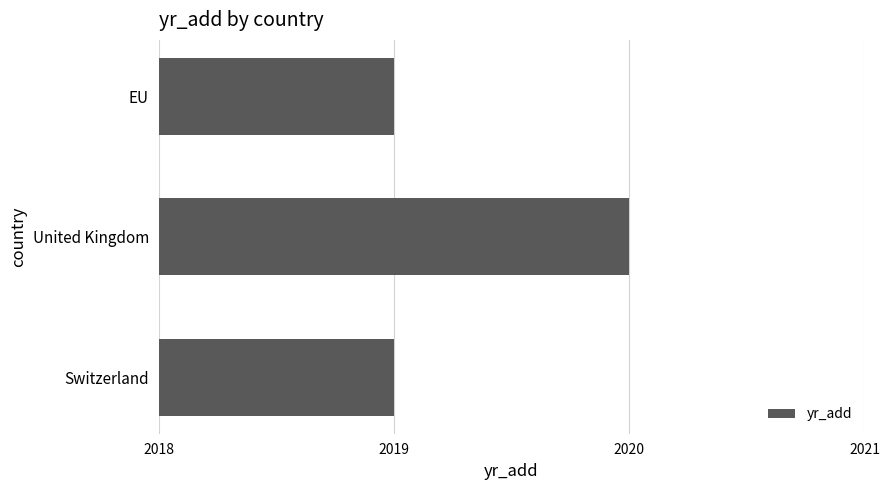

What is the average value?

2019